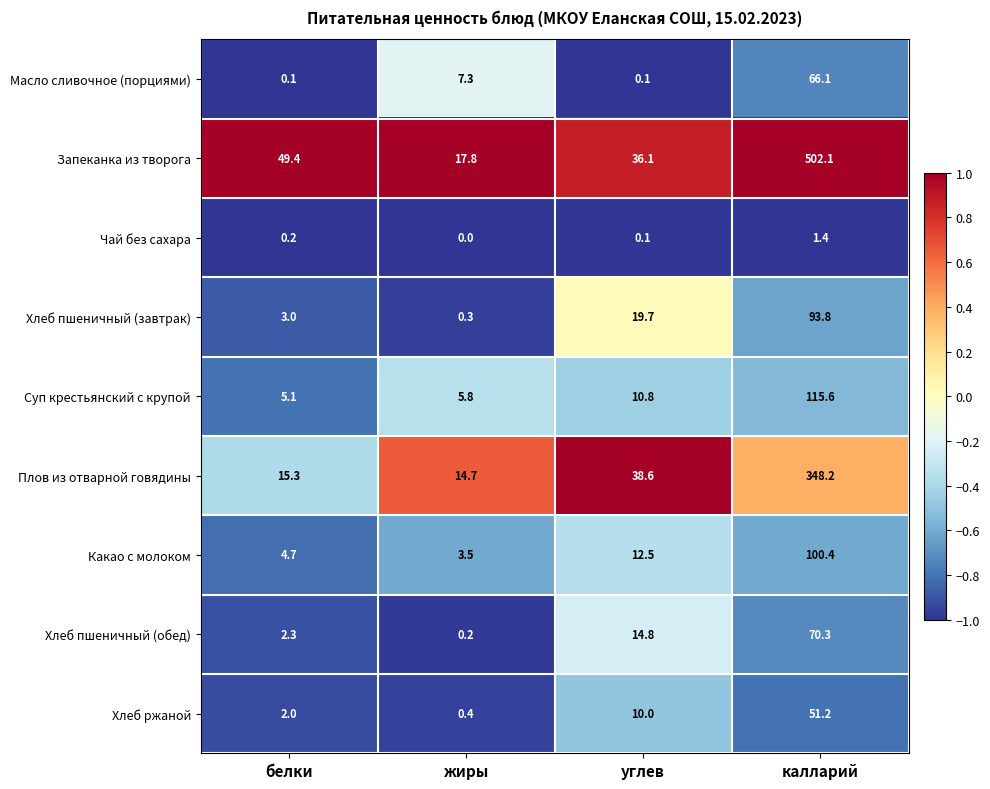

The value of Хлеб пшеничный (завтрак) at калларий is 93.8. True or false?

True